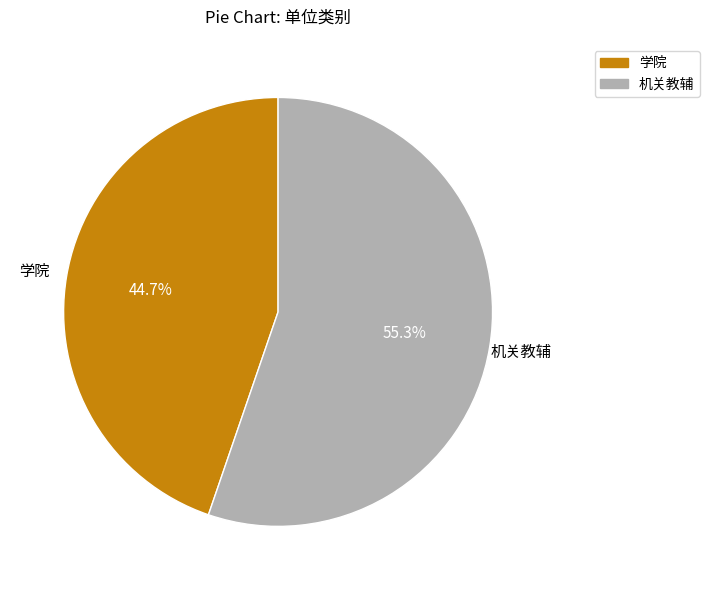

What percentage do 机关教辅 and 学院 together represent?

100.0%